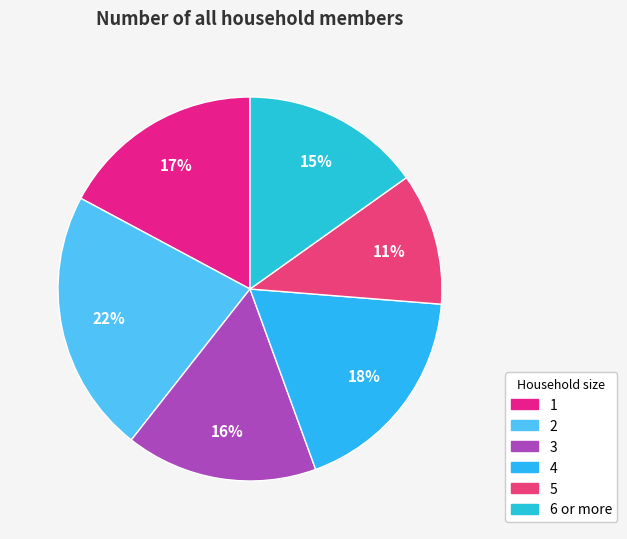

Combined, do 1 and 2 account for over 50%?

No